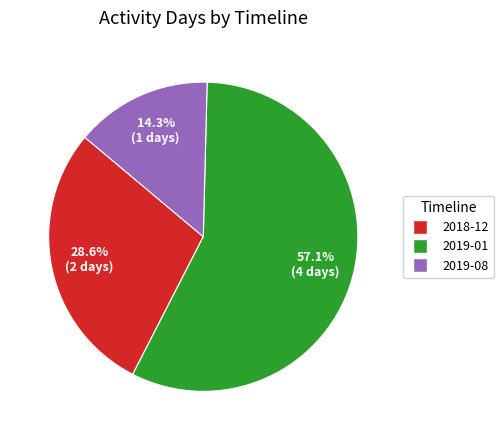

Count the number of slices in the pie.

3